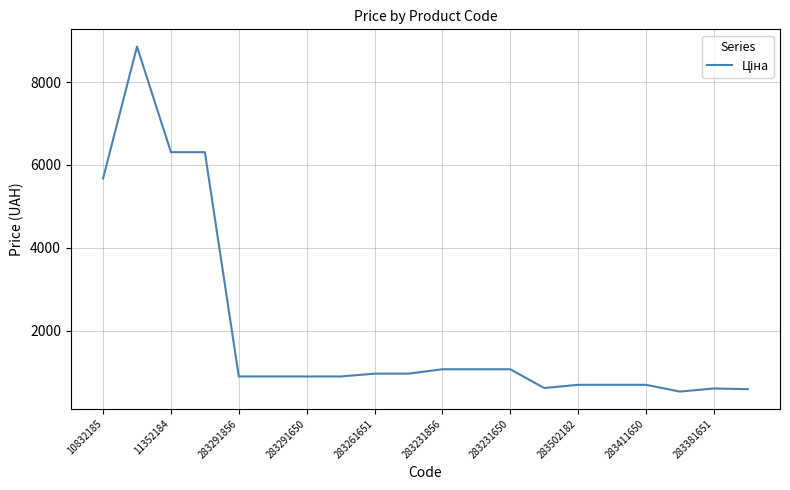

What is the difference between the maximum and minimum values?

8325.4